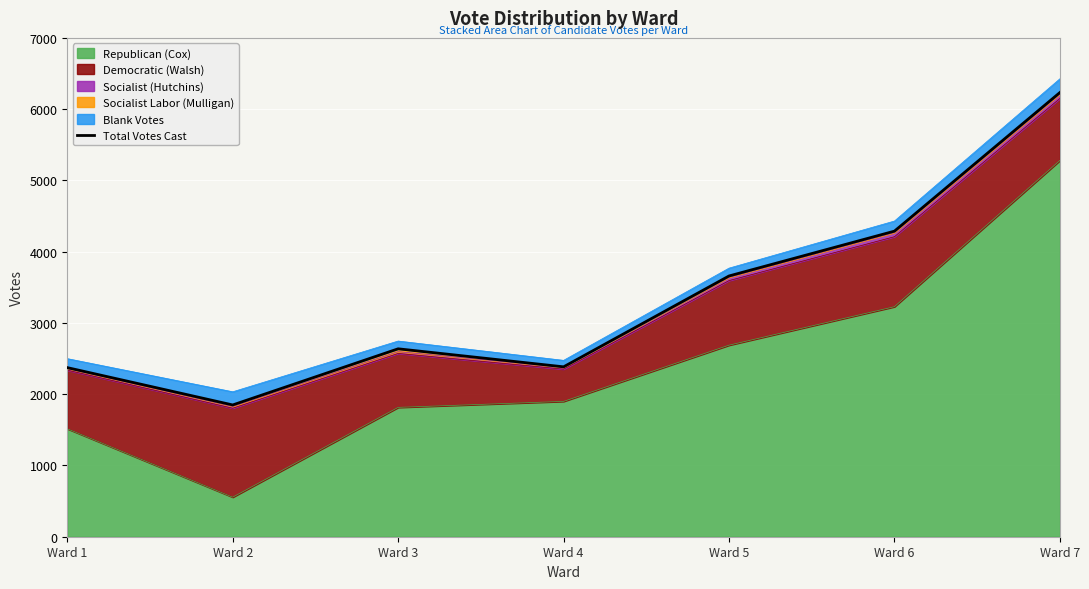

Which has a higher value, Ward 5 or Ward 3?

Ward 5